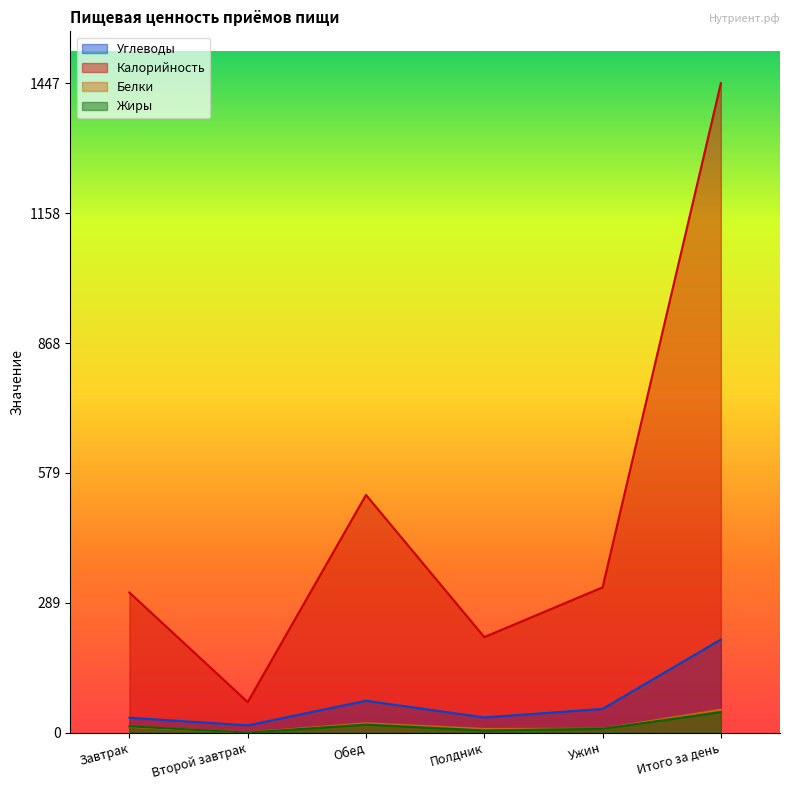

The Жиры series shows 6.5 at Полдник. True or false?

False